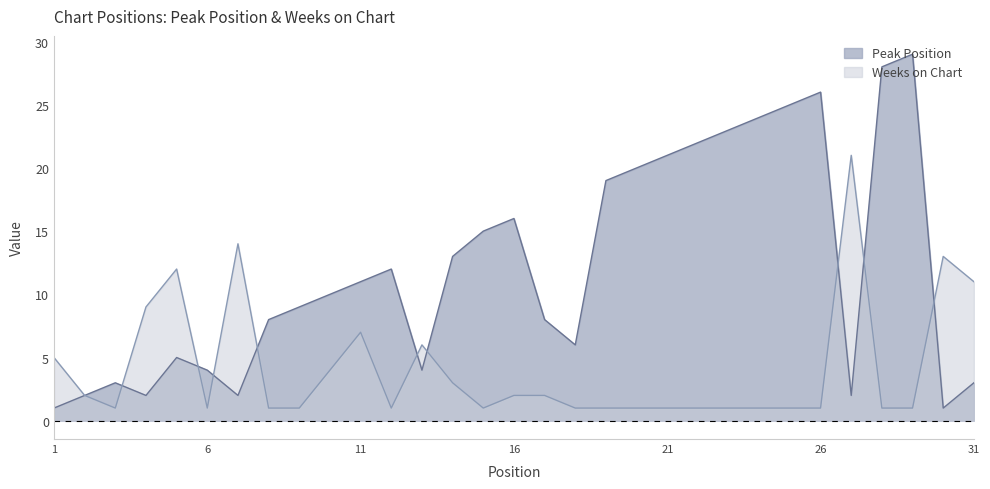

List the labels in order of Weeks on Chart value, smallest first.

3, 6, 8, 9, 12, 15, 18, 19, 20, 21, 22, 23, 24, 25, 26, 28, 29, 2, 16, 17, 14, 10, 1, 13, 11, 4, 31, 5, 30, 7, 27